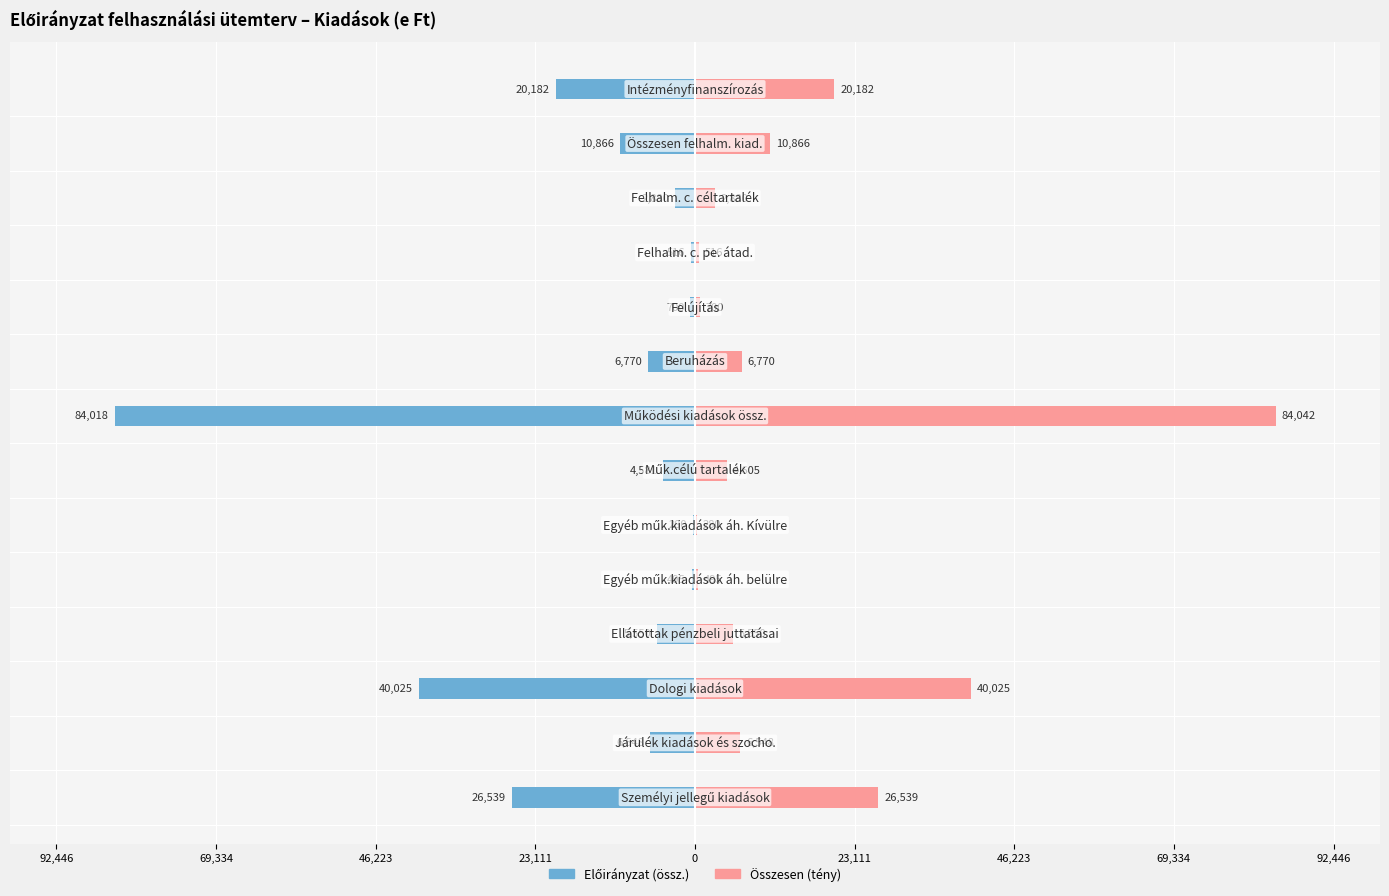

Reading left to right, list all the values displayed in this chart.

Előirányzat (össz.): -26539	-6548	-40025	-5550	-495	-280	-4581	-84018	-6770	-700	-516	-2880	-10866	-20182
Összesen (tény): 26539	6548	40025	5550	495	280	4605	84042	6770	700	516	2880	10866	20182